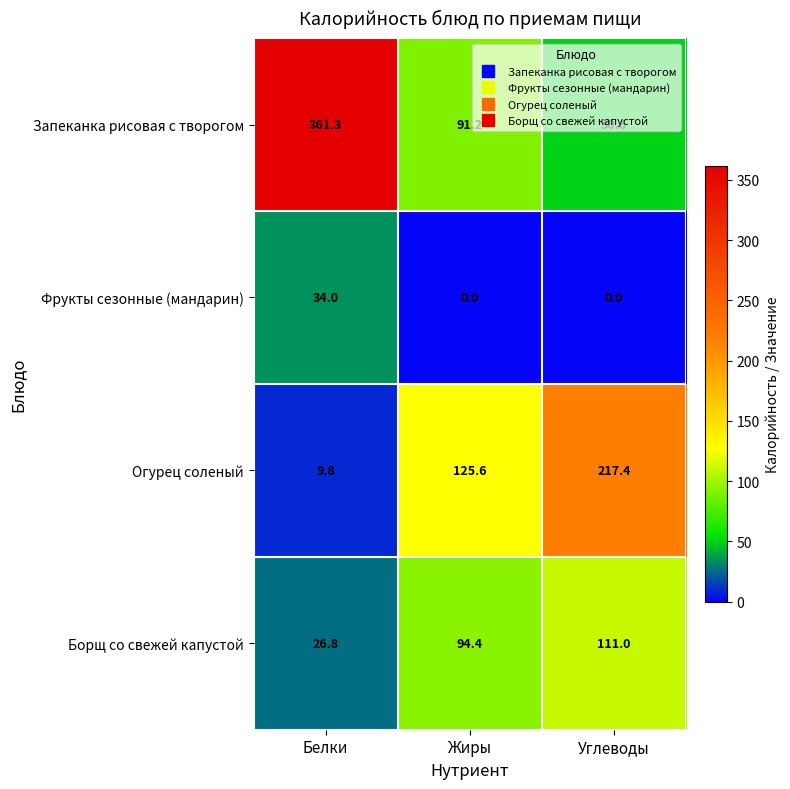

What is the total value across all series at Углеводы?

379.0